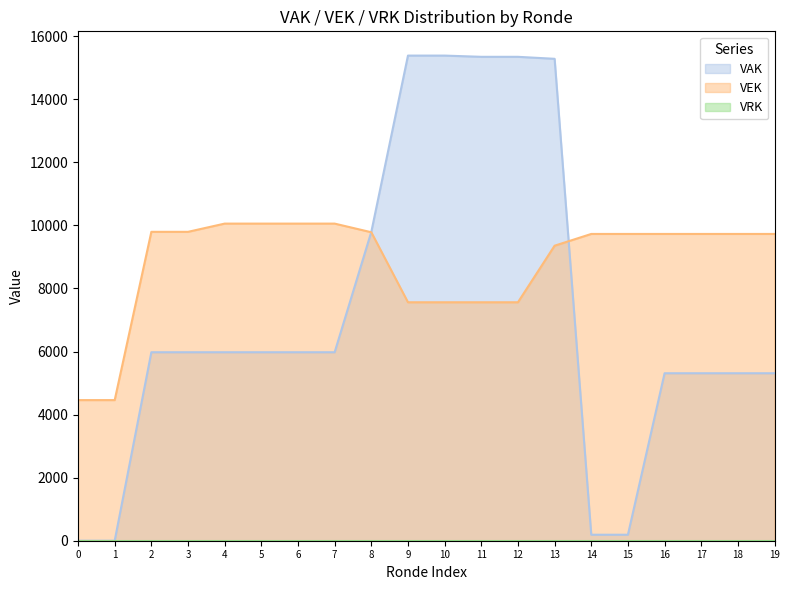

What is the greatest value displayed?

15387